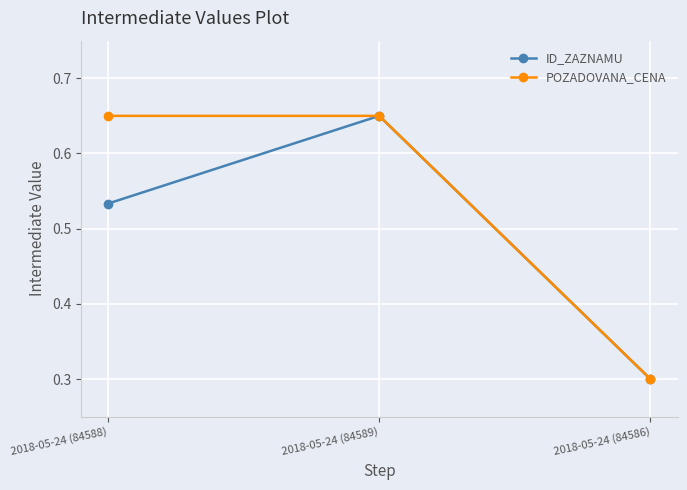

What is the smallest value displayed?

0.3